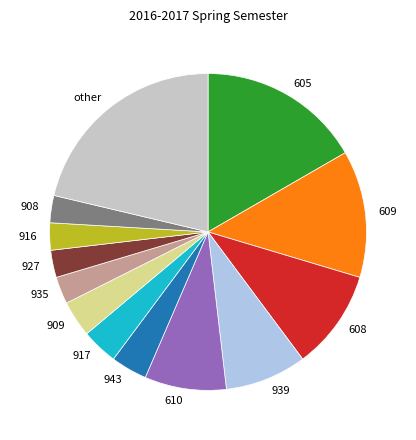

Which slice is the largest?

other